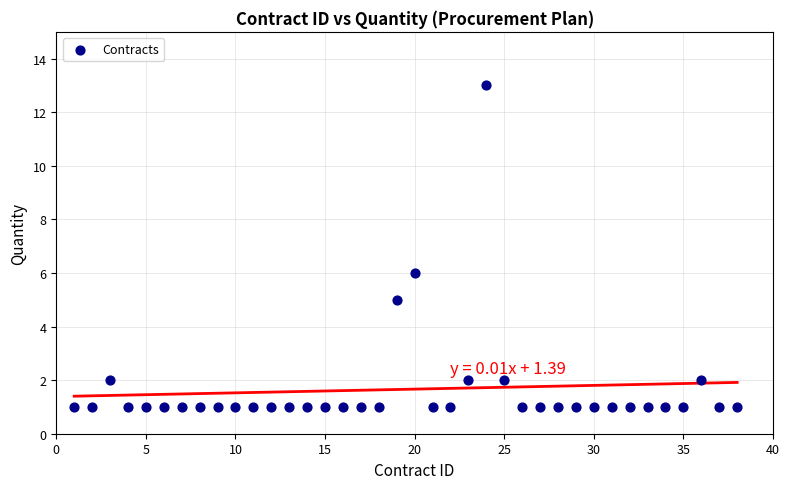

What Y value in the scatter plot is closest to 7?

6